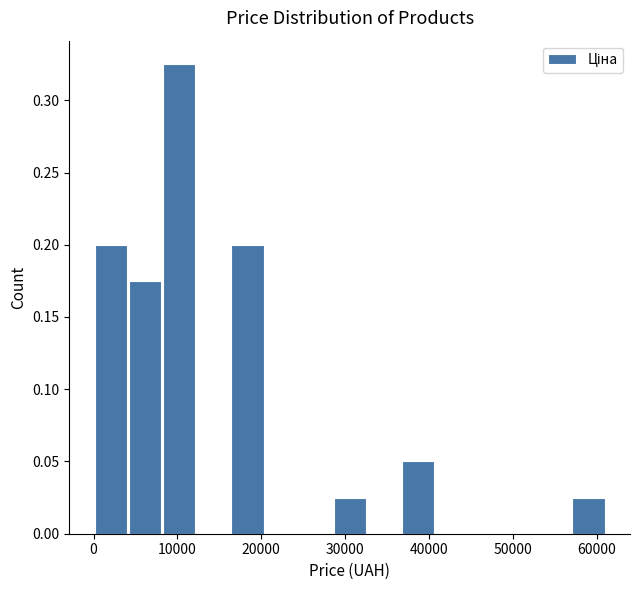

Reading left to right, list every bar in this chart as the range it spans on the x-axis followed by its height. Neither the bar edges nor the heights are printed on the chart, so give them approximately, as read against the axes.

0 to 4000: 0.200
4000 to 8000: 0.175
8000 to 12000: 0.325
12000 to 16000: 0
16000 to 20000: 0.200
20000 to 24000: 0
24000 to 29000: 0
29000 to 33000: 0.025
33000 to 37000: 0
37000 to 41000: 0.050
41000 to 45000: 0
45000 to 49000: 0
49000 to 53000: 0
53000 to 57000: 0
57000 to 61000: 0.025